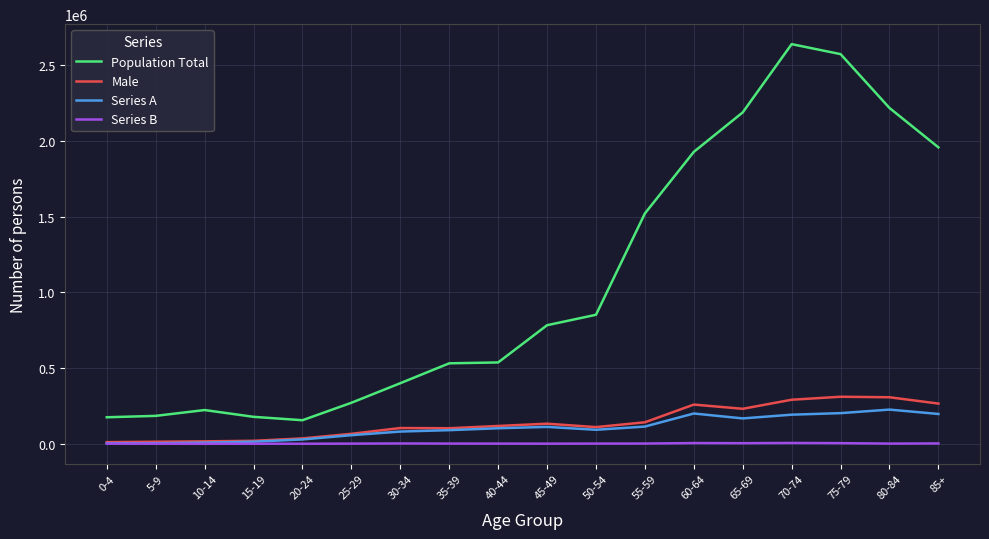

The value of Male at 40-44 is 117935. True or false?

True